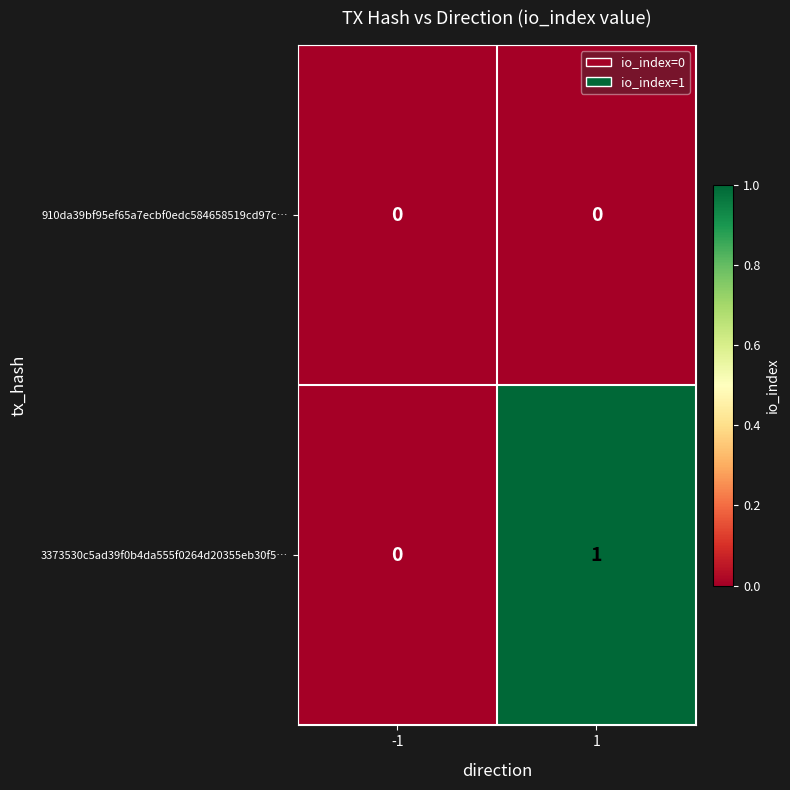

Is it true that 3373530c5ad39f0b4da555f0264d20355eb30f5… equals 1 at 1?

True